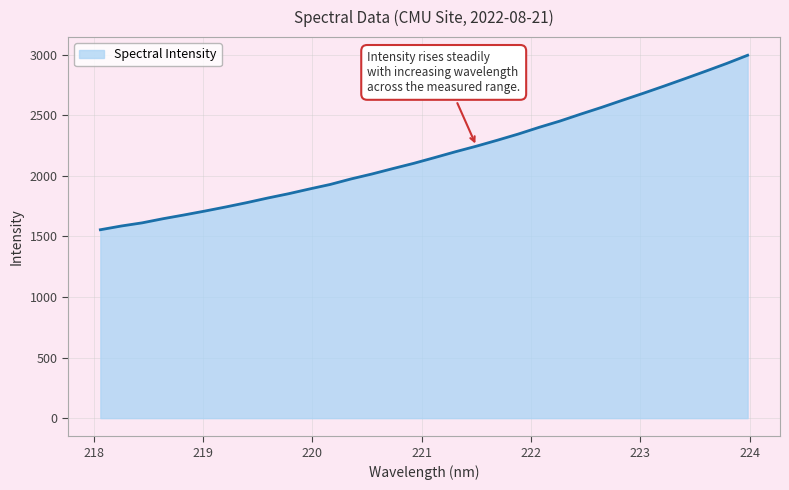

How many lines are shown in the chart?

1